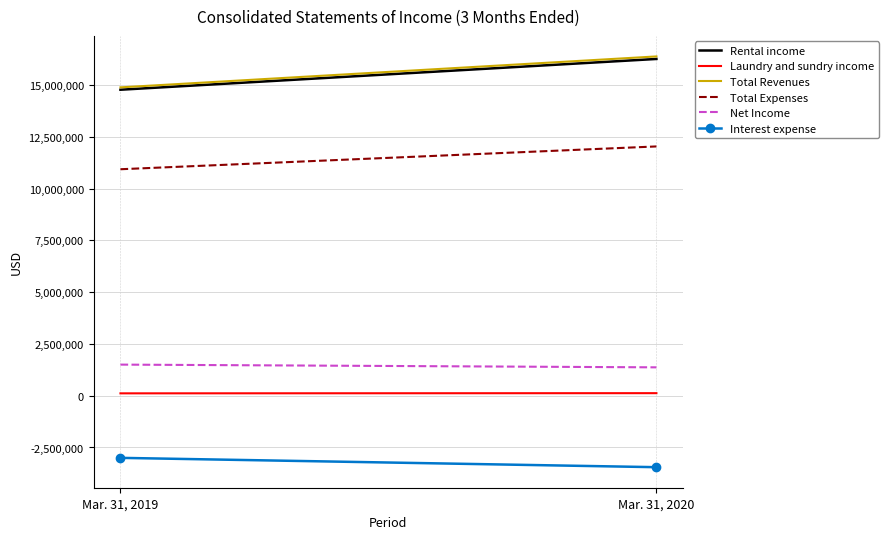

What is the value of the Rental income point at the 2nd from the left?

16253430